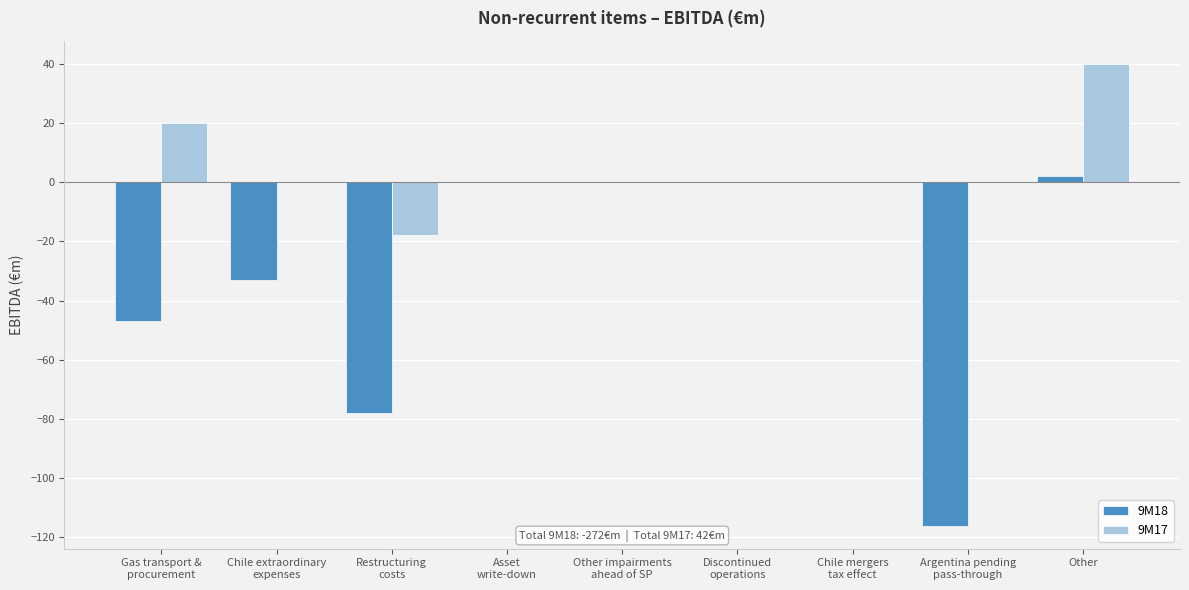

What is the maximum value for 9M17?

40